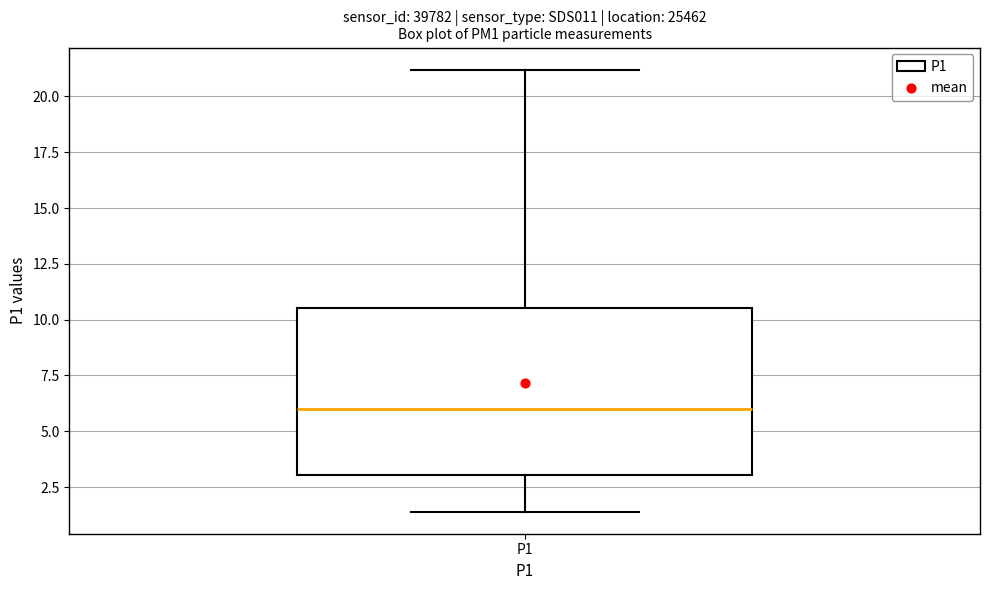

Transcribe this box plot: give where the median line is, the range the box spans, and where the two whiskers end, as read against the y-axis. The values are not printed on the chart, so give them approximately, as read against the axis.

median 6.0, box 3.0 to 10.5, whiskers 1.5 to 21.0